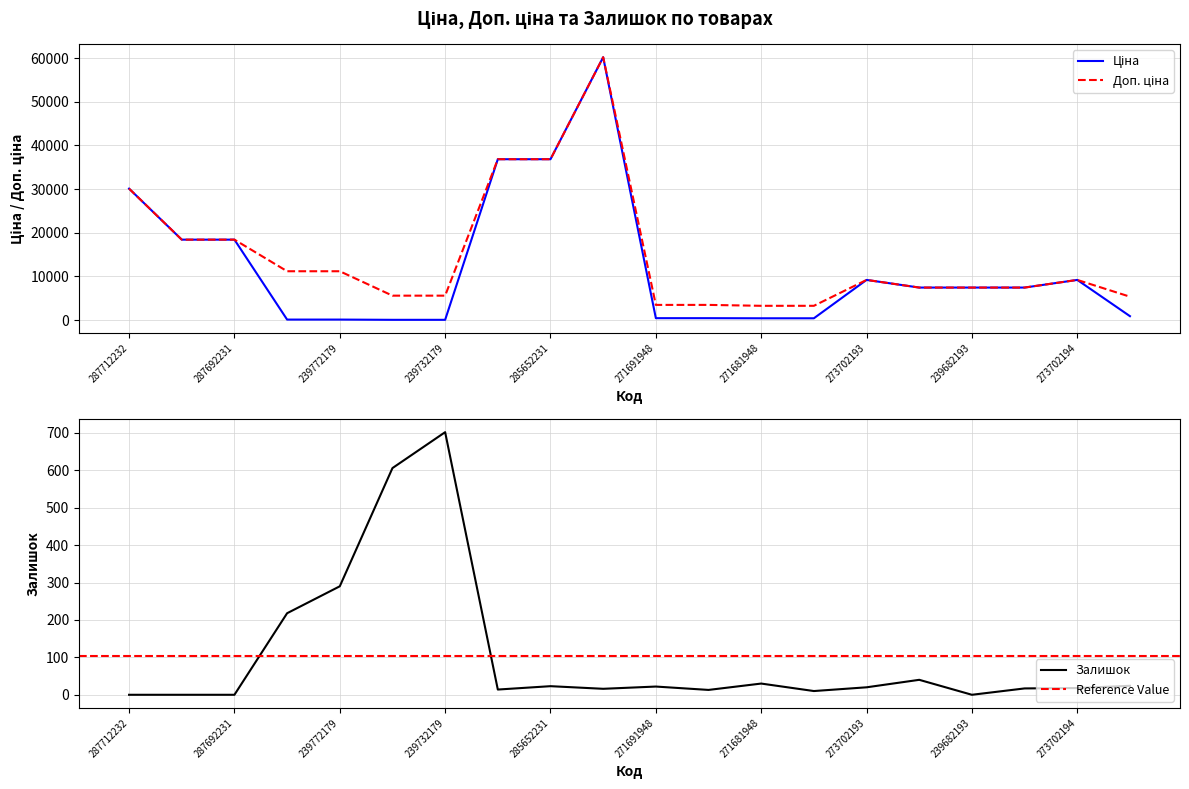

Reading right to left, transcribe all the data shown in this chart.

Ціна: 892.2	9196.3	7444.6	7444.6	7444.6	9196.3	408.2	408.2	434.3	434.3	60205.6	36841.8	36841.8	55.9	55.9	111.8	111.8	18420.9	18420.9	30102.8
Доп. ціна: 5353.1	9196.3	7444.6	7444.6	7444.6	9196.3	3265.8	3265.8	3474.1	3474.1	60205.6	36841.8	36841.8	5591.0	5591.0	11182.0	11182.0	18420.9	18420.9	30102.8
Залишок: 24.0	18.0	17.0	0.0	40.0	20.0	10.0	30.0	13.0	22.0	16.0	23.0	14.0	702.0	606.0	290.0	218.0	0.0	0.0	0.0